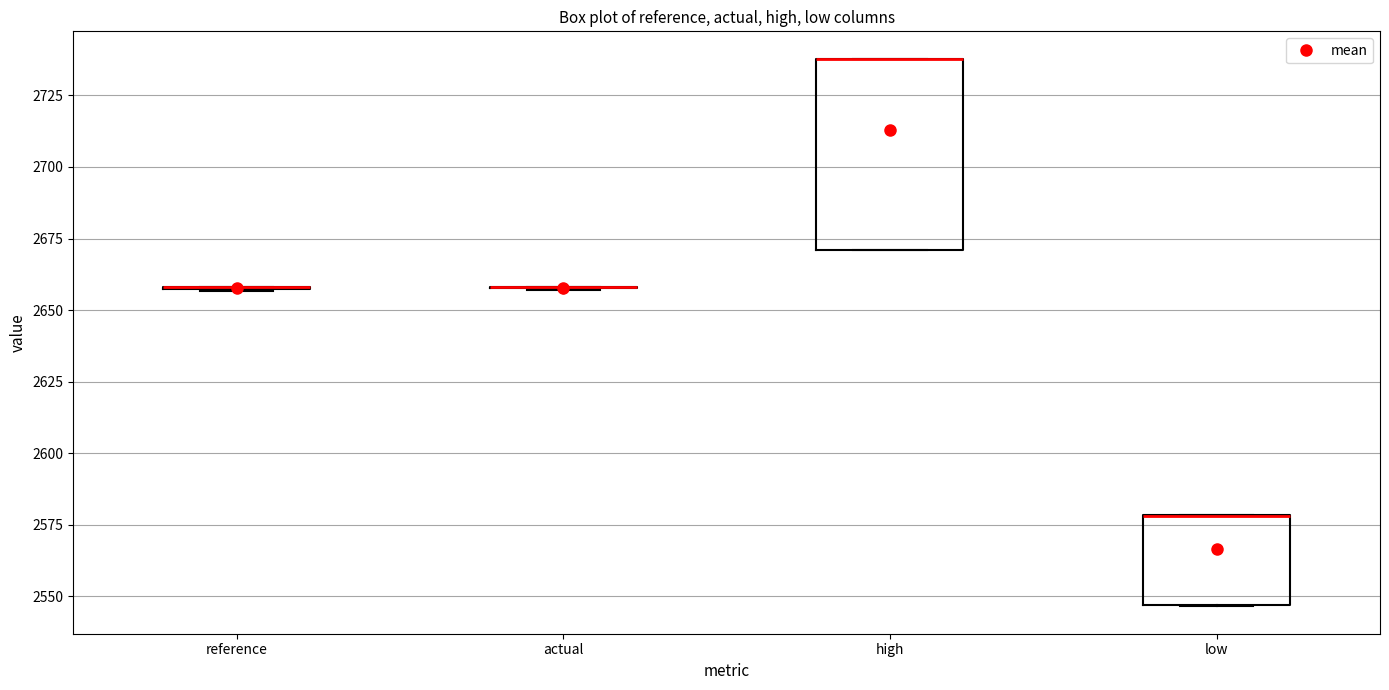

Comparing the boxes themselves (not the whiskers), which one is the tallest?

high